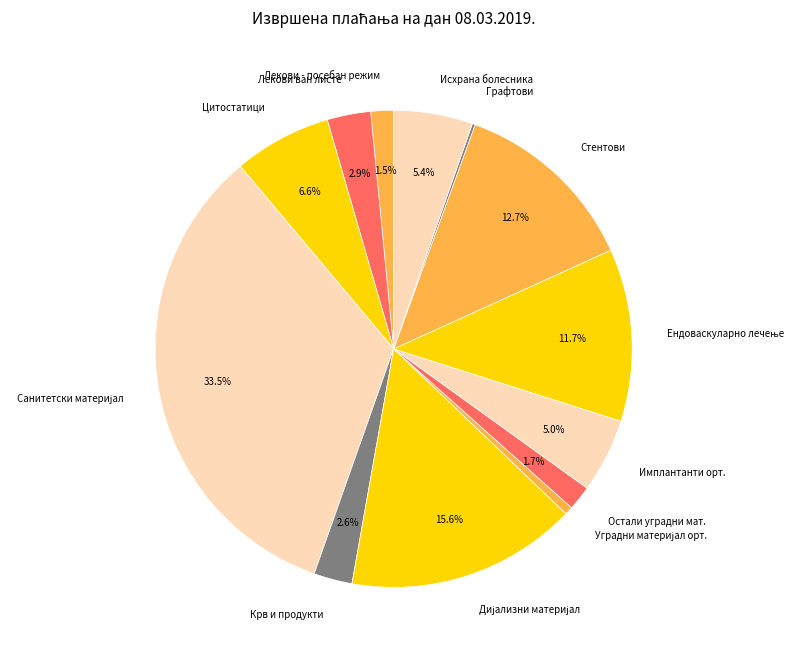

Between Исхрана болесника and Цитостатици, which is larger?

Цитостатици